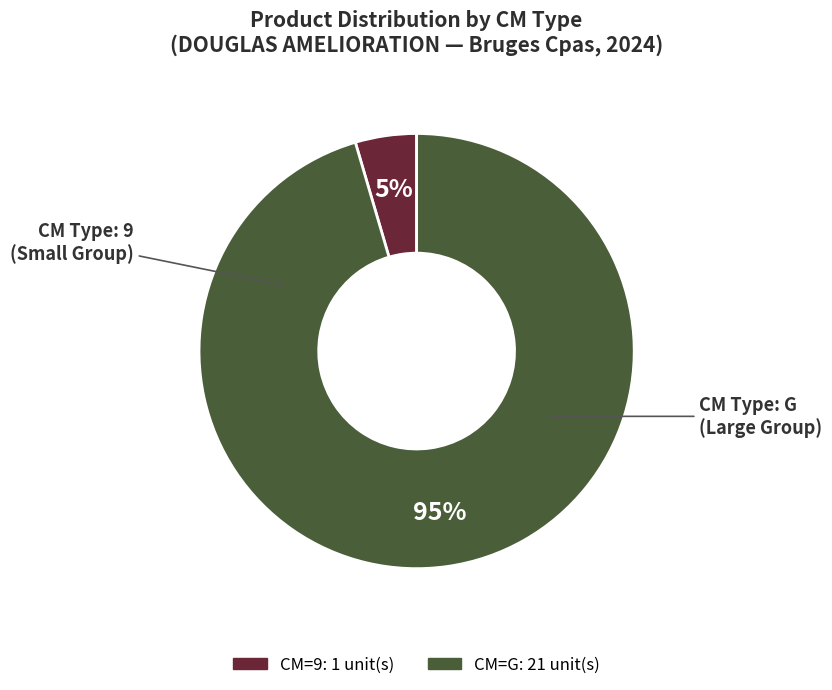

To the nearest percent, what is the average slice percentage?

50%